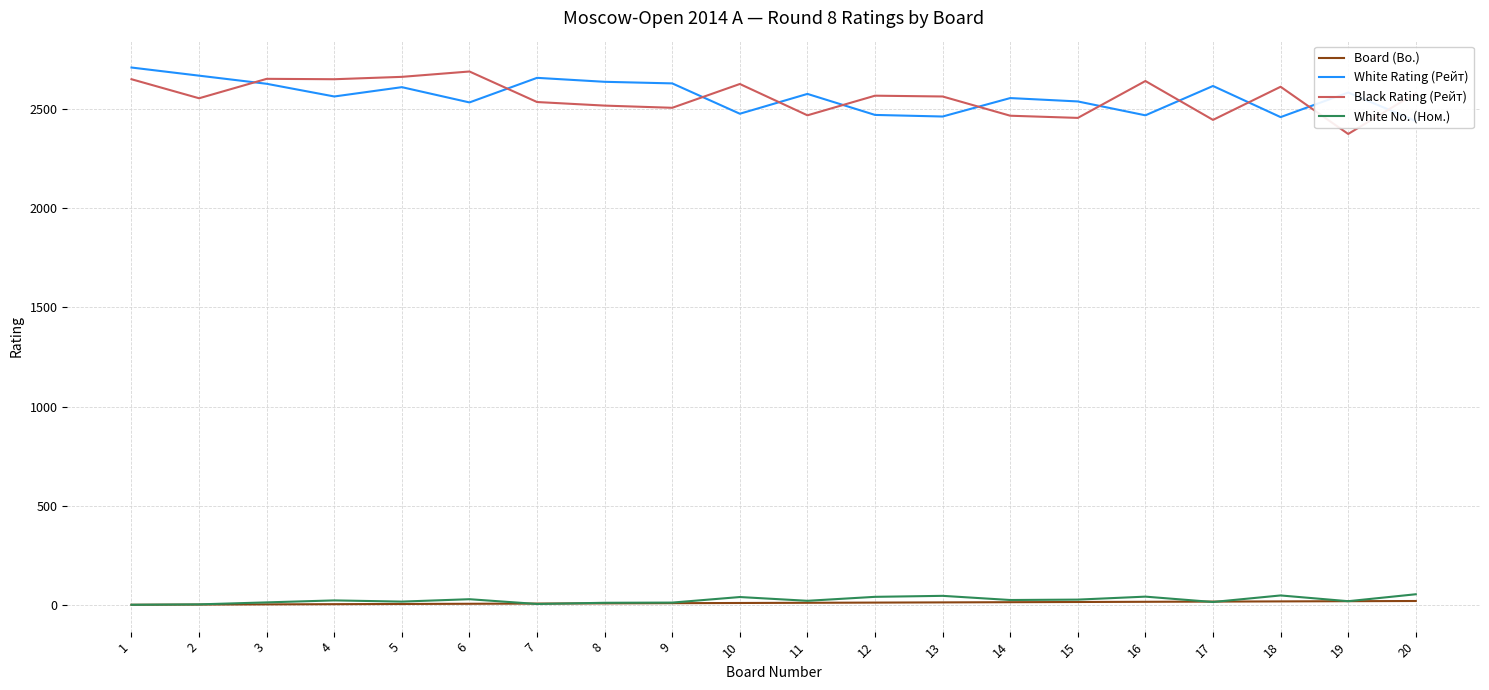

What is the highest value of the Black Rating (Рейт) series?

2690